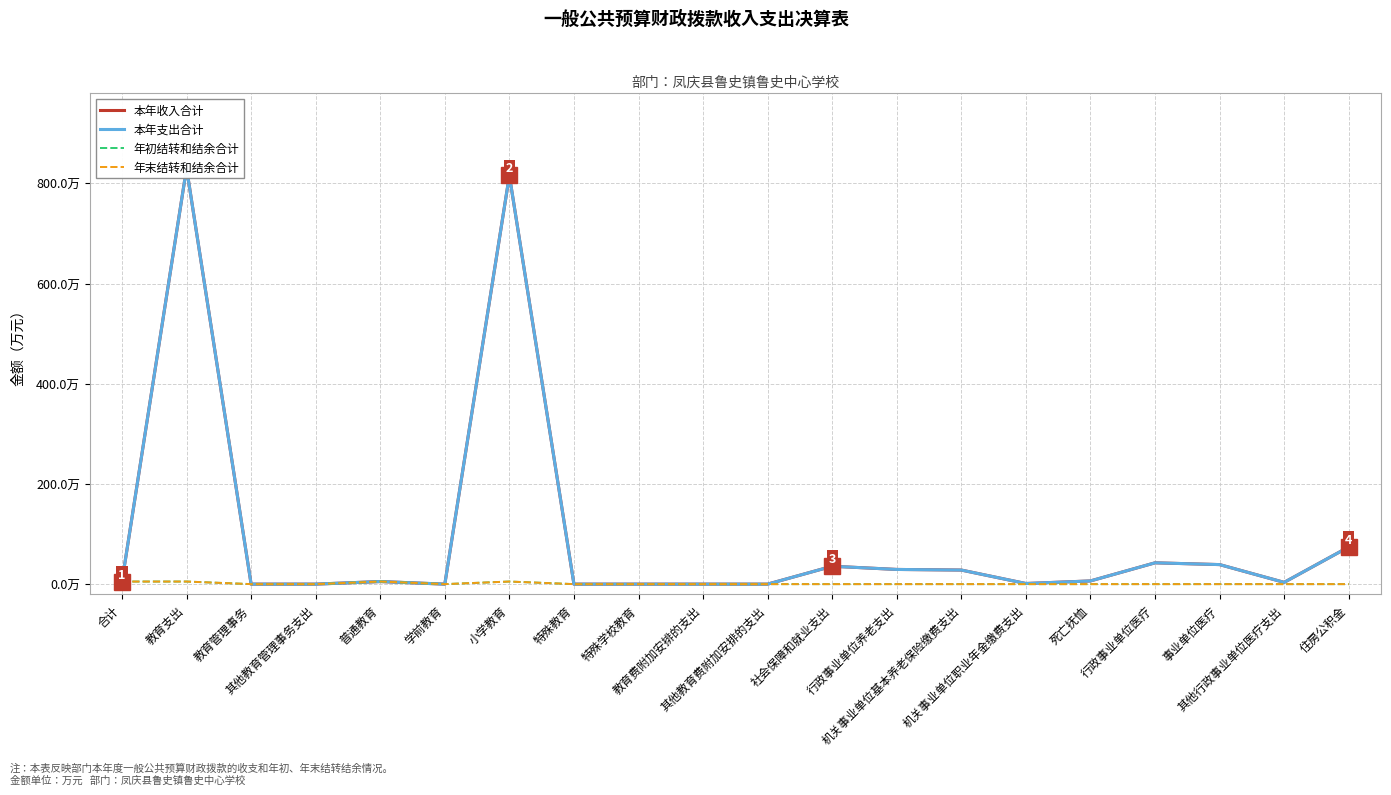

How many categories are shown in the chart?

20